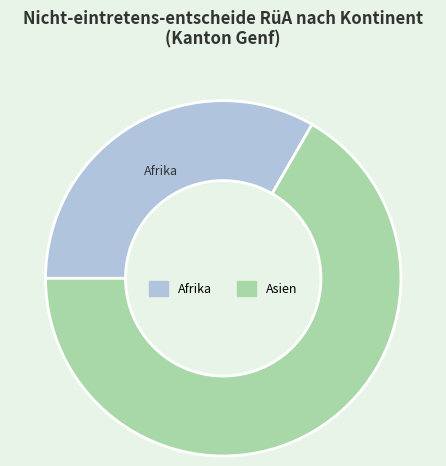

Is there a majority slice in this chart?

Yes